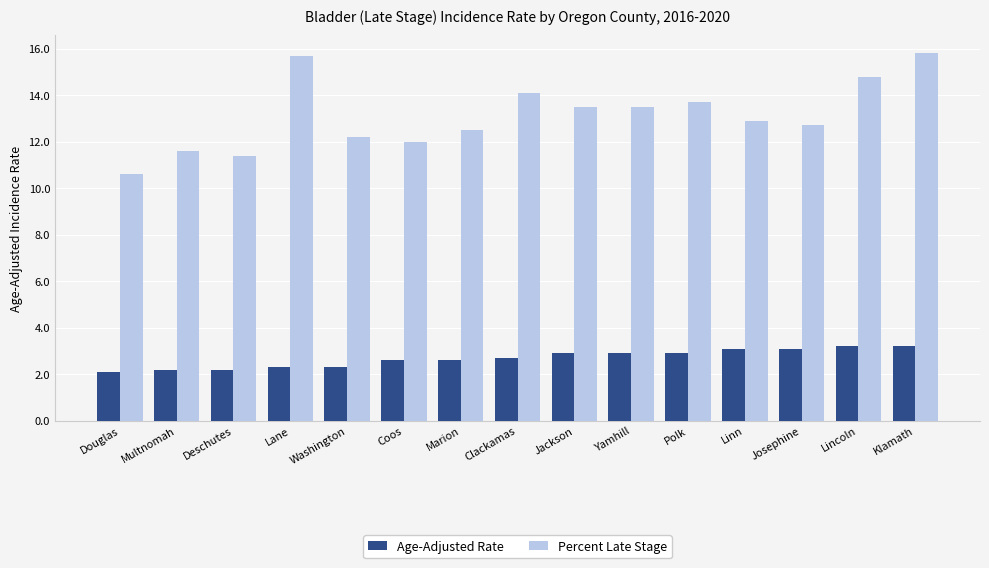

At how many categories does at least one series exceed 7?

15